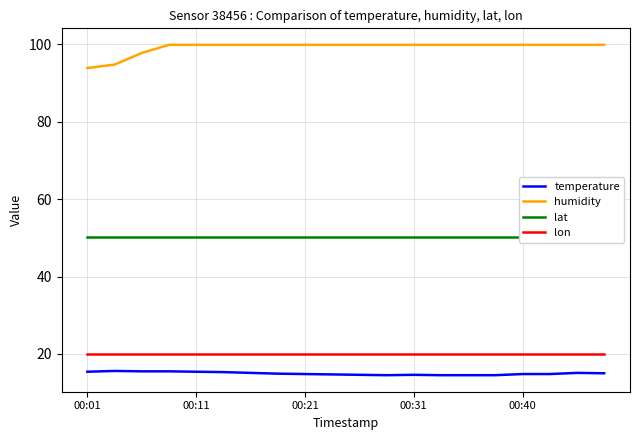

What is the minimum value for humidity?

93.9